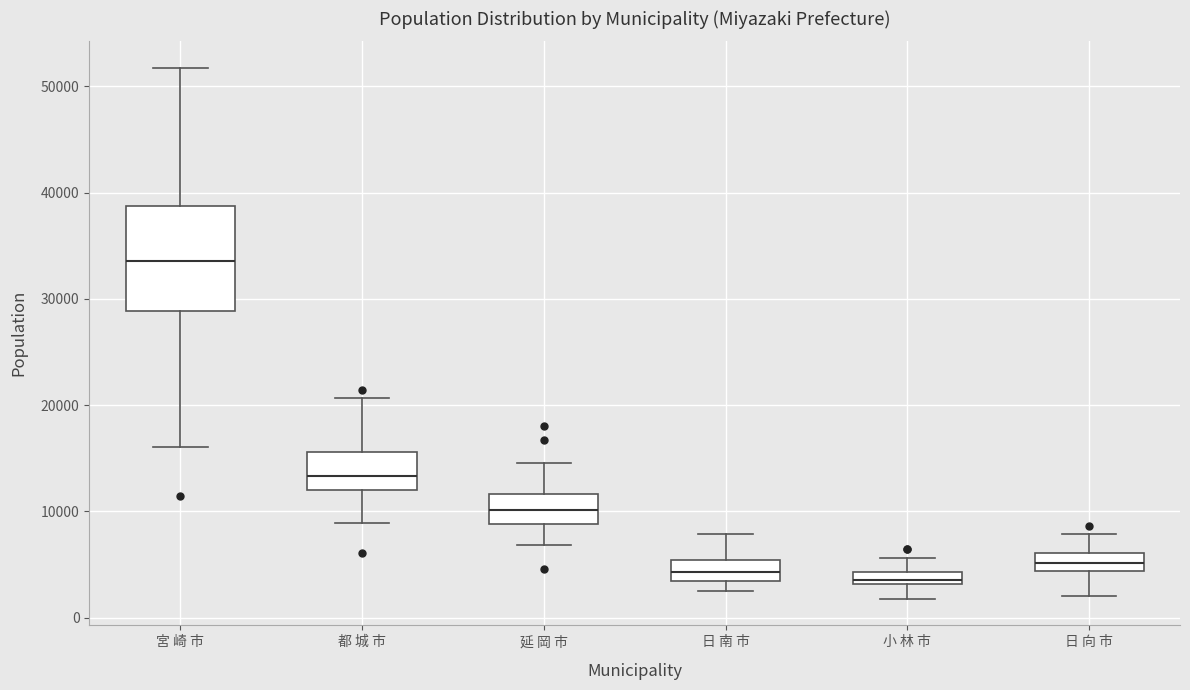

Where is the upper edge of the box for 日 南 市 on the y-axis? The values are not printed on the chart, so give them approximately, as read against the axis.

5000